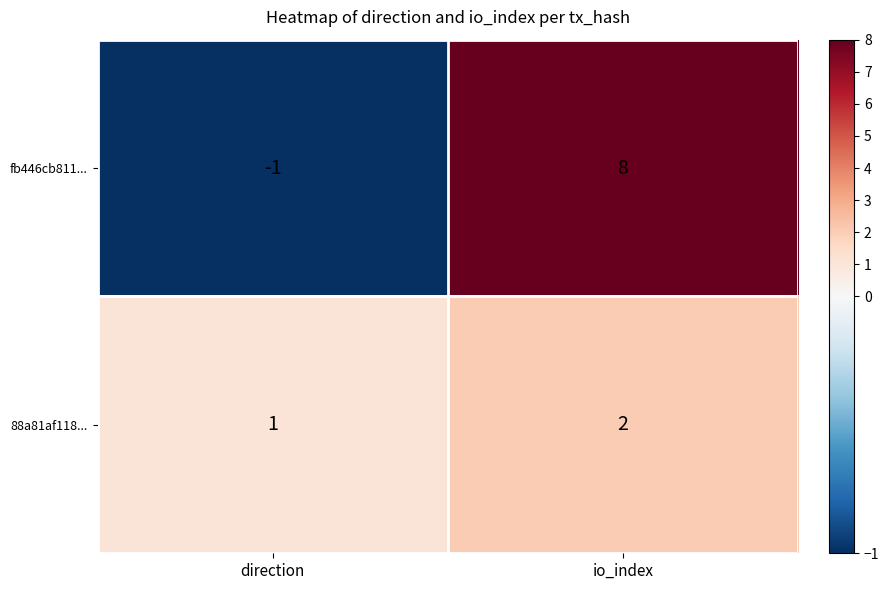

What is the smallest value displayed?

-1